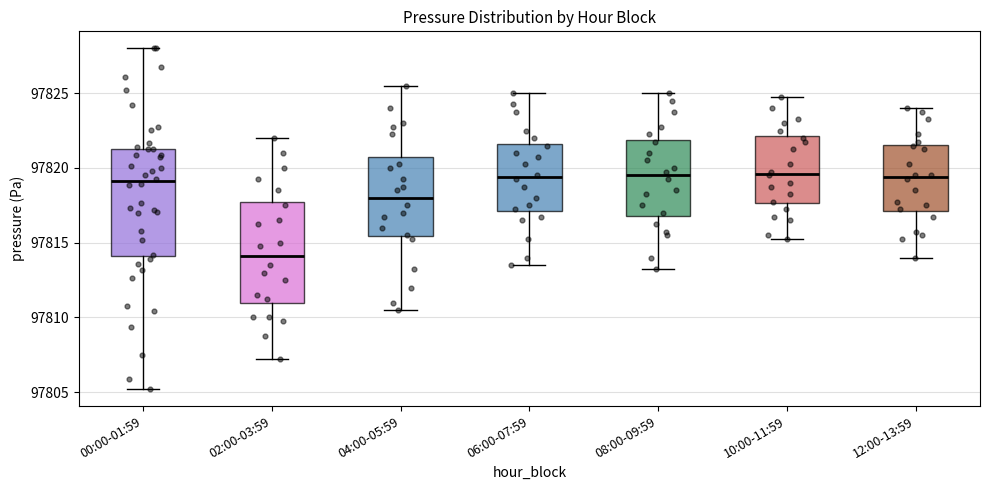

Reading left to right, read every box against the y-axis: the position of its median line, the range the box covers, and the ends of its whiskers. The values are not printed on the chart, so give them approximately, as read against the axis.

00:00-01:59: median 97819.0, box 97814.0 to 97821.5, whiskers 97805.0 to 97828.0
02:00-03:59: median 97814.0, box 97811.0 to 97818.0, whiskers 97807.5 to 97822.0
04:00-05:59: median 97818.0, box 97815.5 to 97821.0, whiskers 97810.5 to 97825.5
06:00-07:59: median 97819.5, box 97817.0 to 97821.5, whiskers 97813.5 to 97825.0
08:00-09:59: median 97819.5, box 97817.0 to 97822.0, whiskers 97813.5 to 97825.0
10:00-11:59: median 97819.5, box 97817.5 to 97822.0, whiskers 97815.5 to 97825.0
12:00-13:59: median 97819.5, box 97817.0 to 97821.5, whiskers 97814.0 to 97824.0